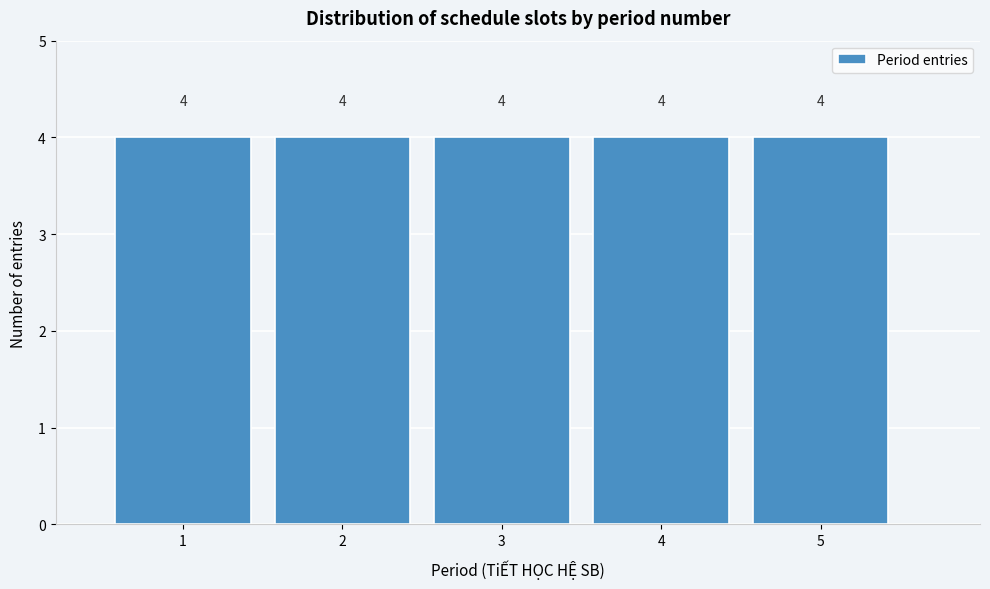

How tall is the bar that spans 3.5 to 4.5 on the x-axis?

4